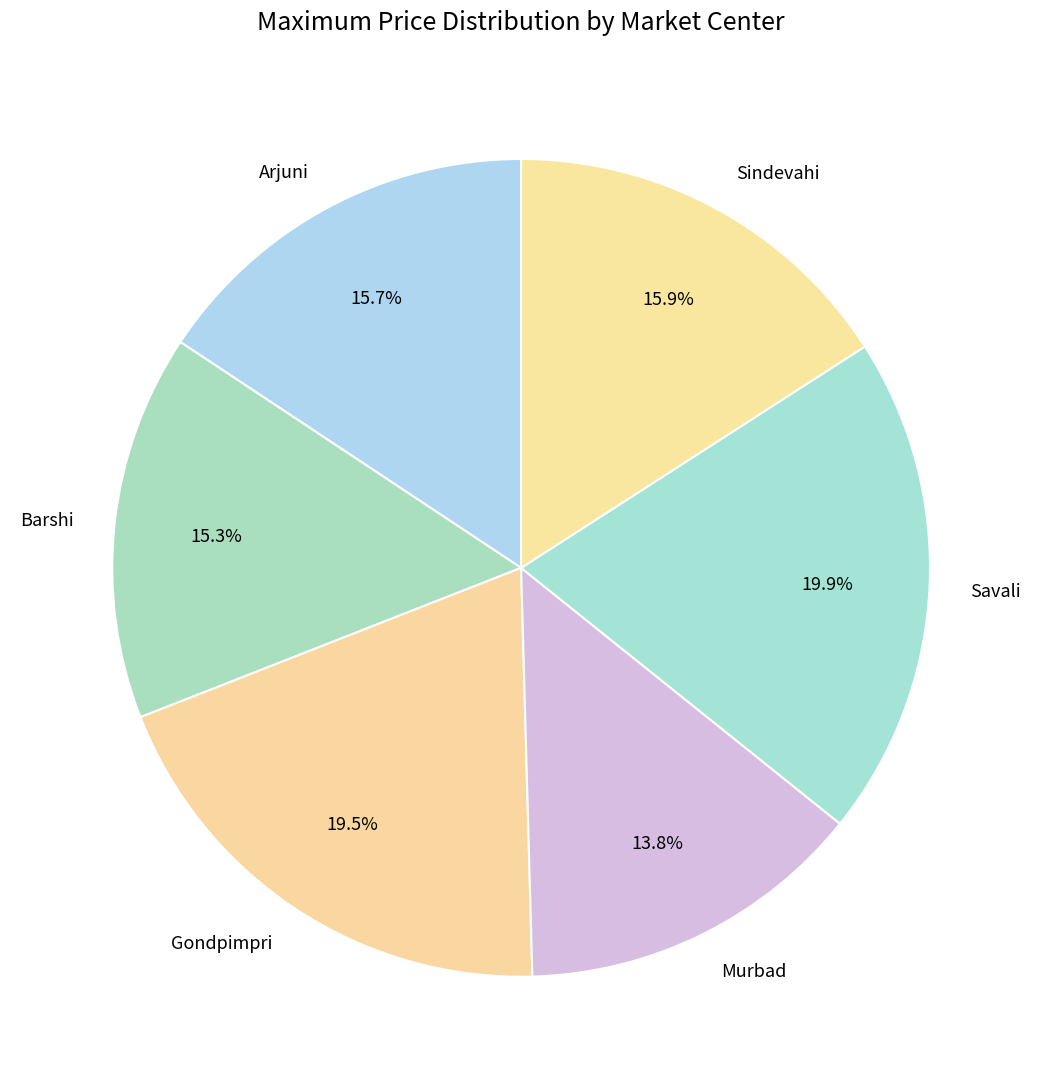

Is there a majority slice in this chart?

No